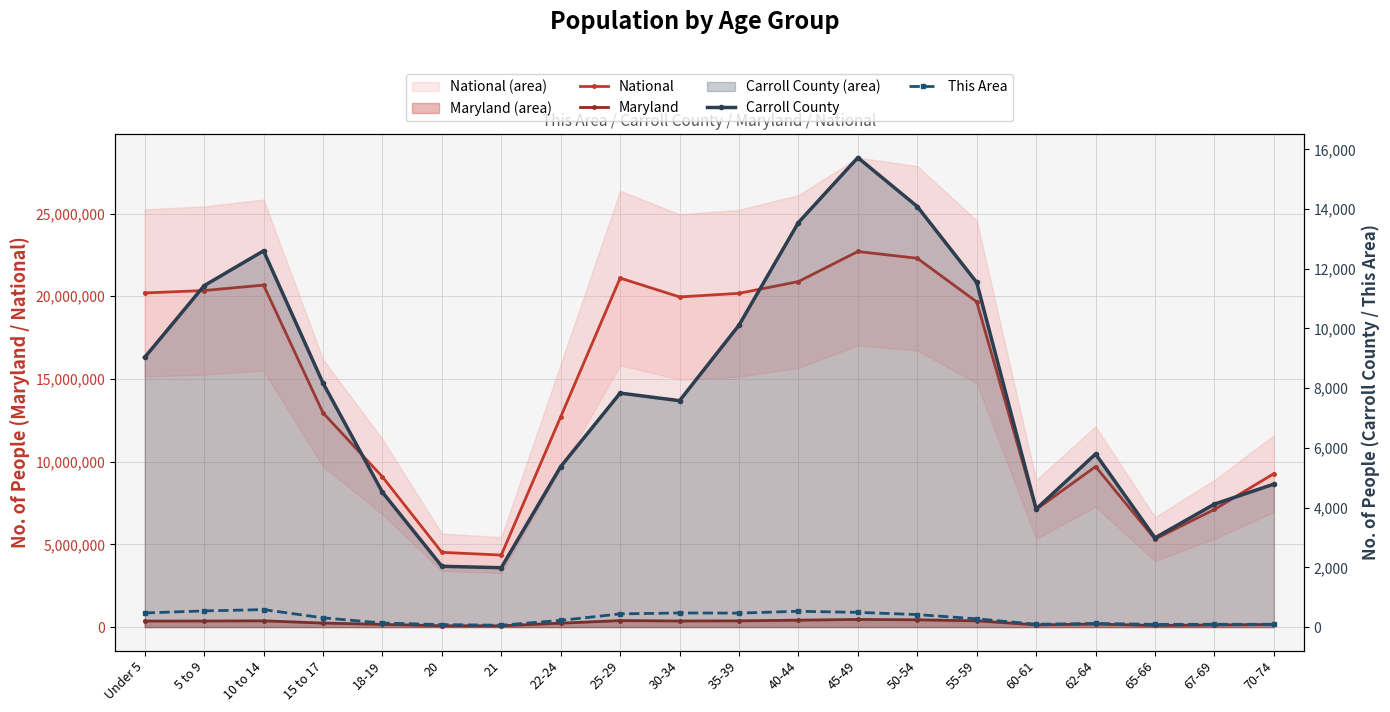

In Carroll County, how many points are higher than both neighbors (excluding endpoints)?

4